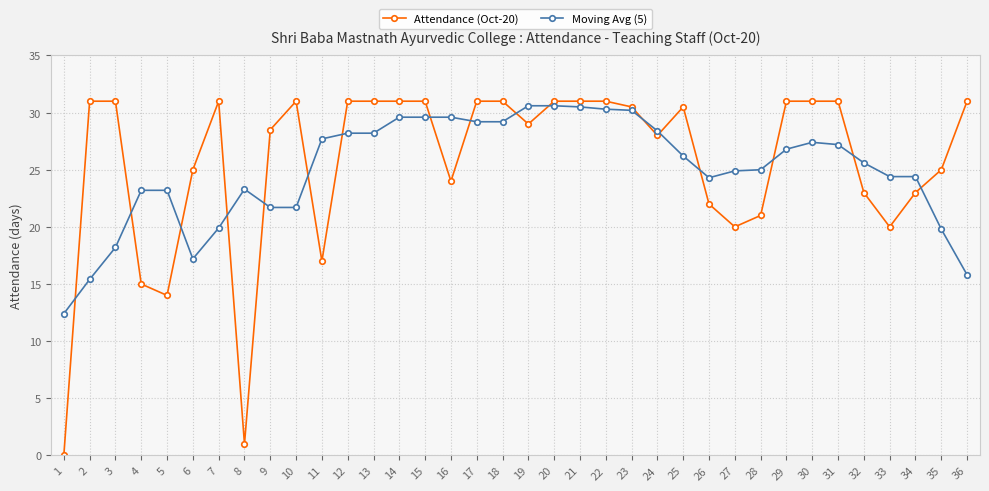

List the series in order of their overall mean, lowest first.

Moving Avg (5), Attendance (Oct-20)